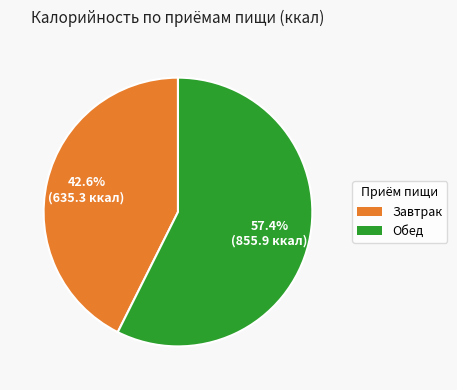

Does Завтрак account for over 50% of the chart?

No